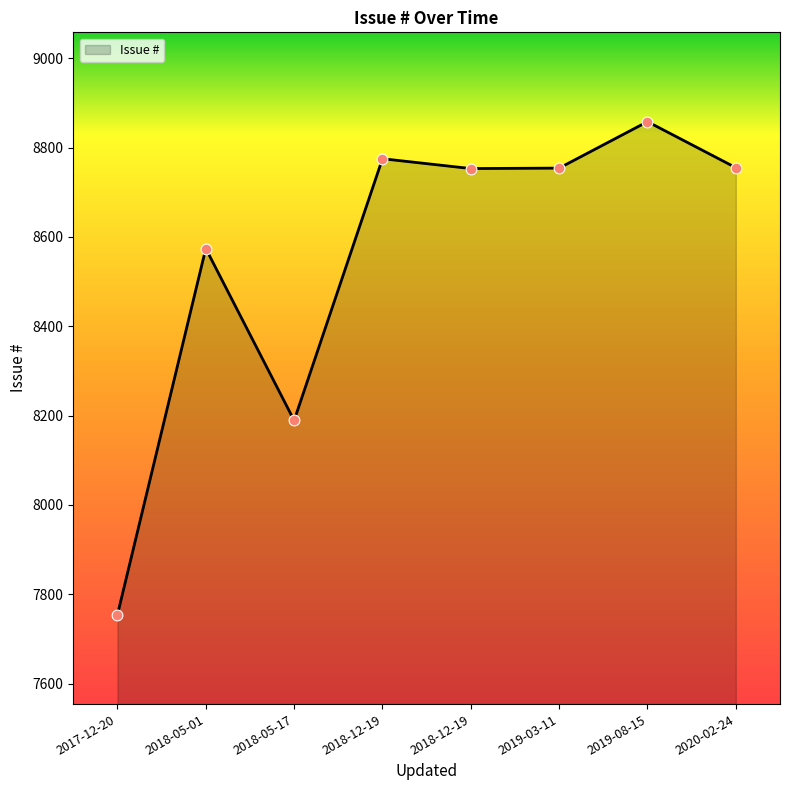

What is the change in value from 2017-12-20 to 2018-05-17?

+435